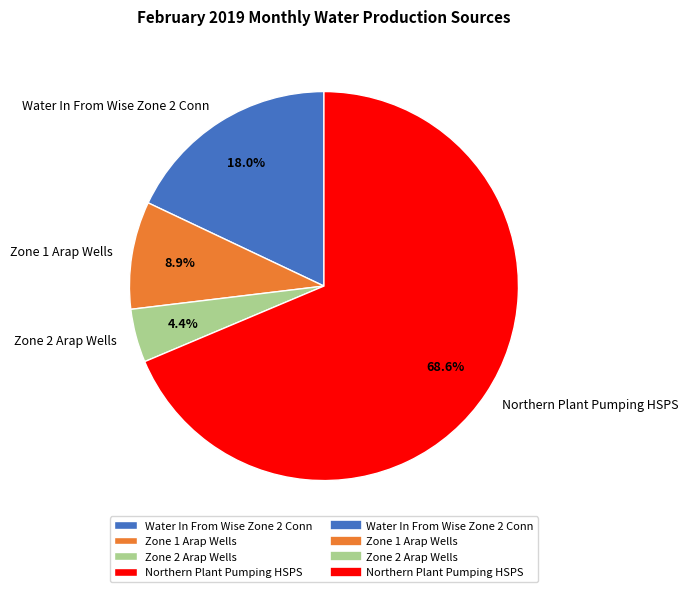

What is the smallest slice in the pie chart?

Zone 2 Arap Wells